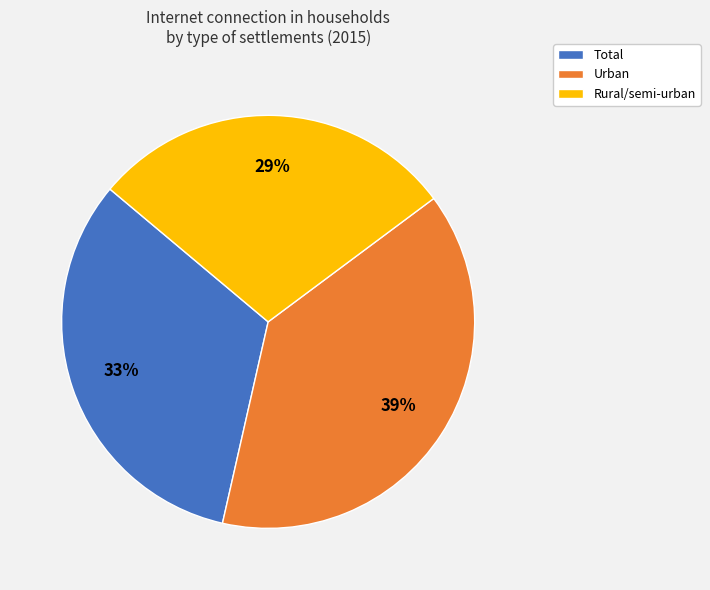

Which has a higher value, Rural/semi-urban or Urban?

Urban